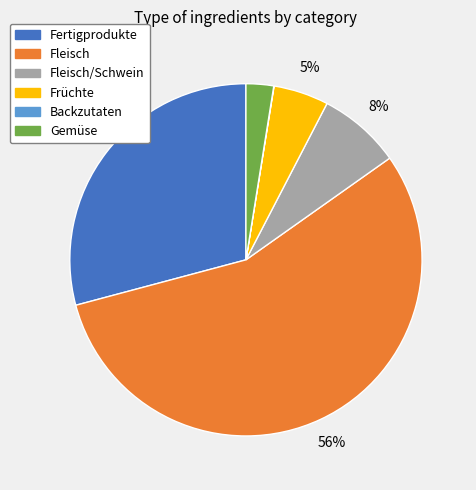

Is there any slice that represents more than half of the pie?

Yes